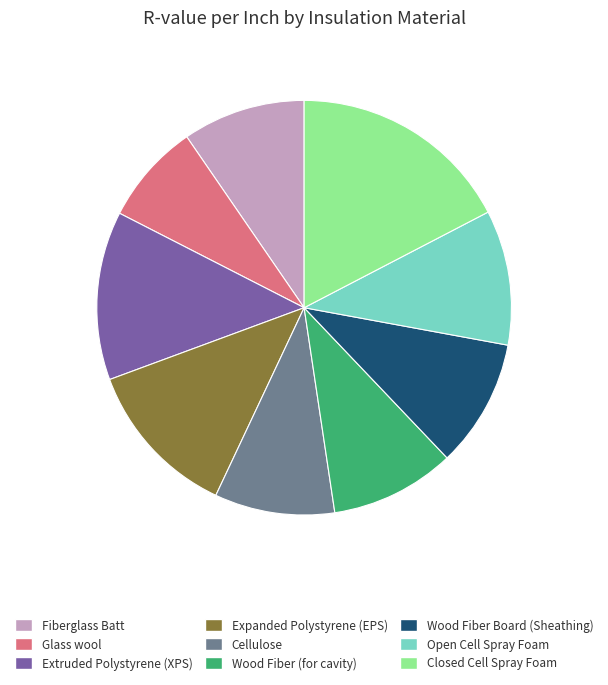

Does any single category account for the majority?

No